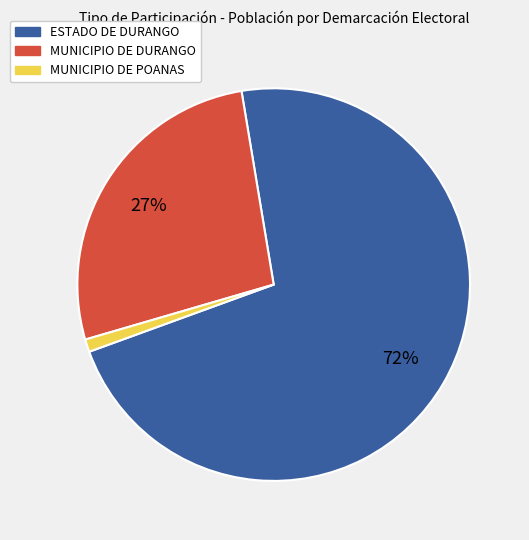

How many segments does this pie chart have?

3